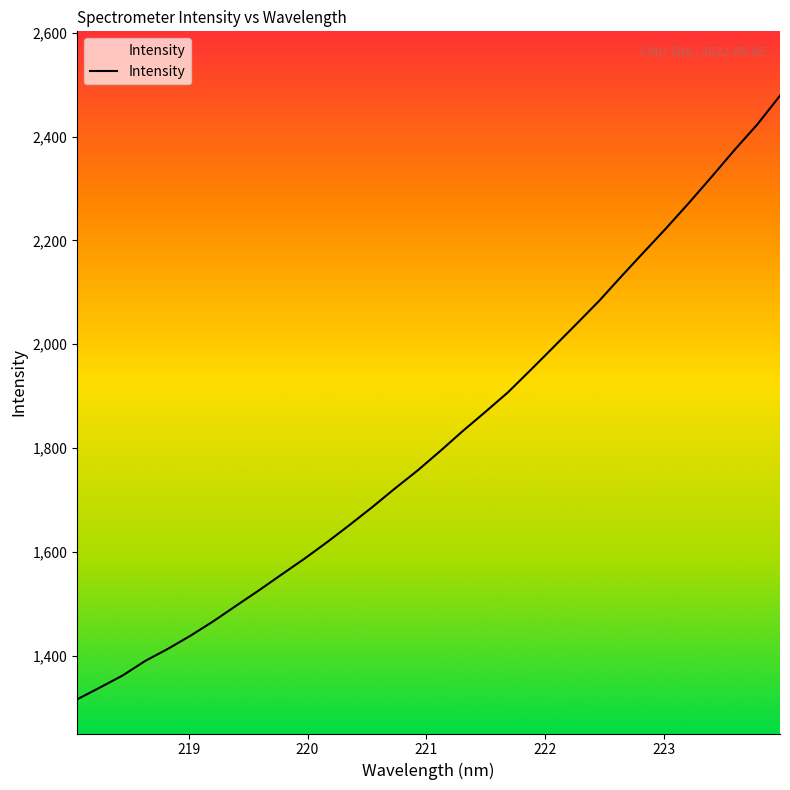

What is the difference between the maximum and minimum values?

1162.7